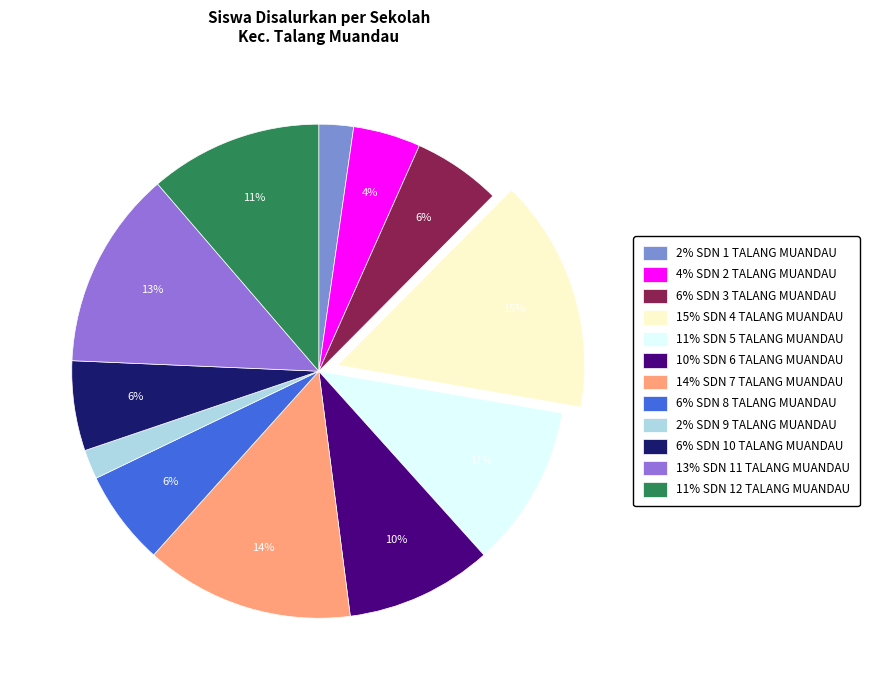

Which category has the smallest portion of the pie?

SDN 9 TALANG MUANDAU